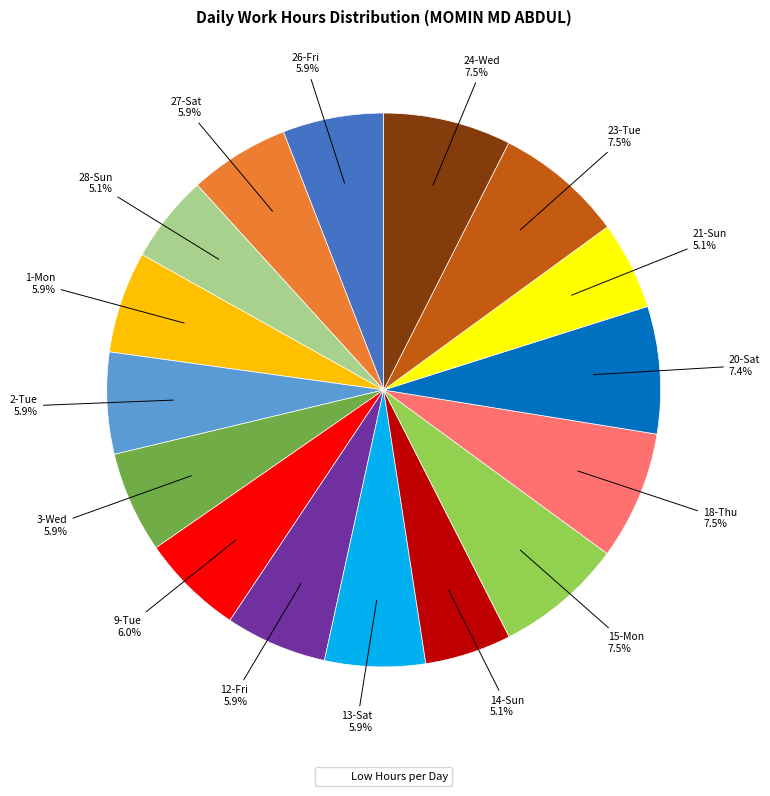

Is there a majority slice in this chart?

No